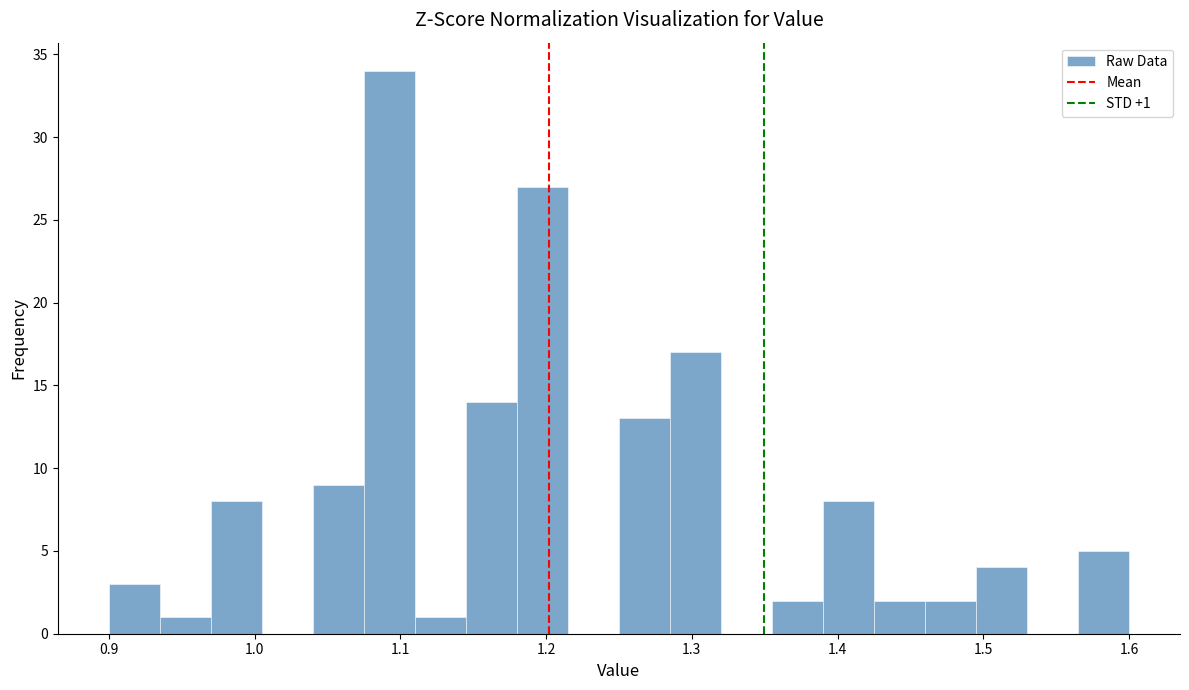

Around what value on the x-axis is the tallest bar? Give the approximate position of its centre, as read against the axis.

1.09